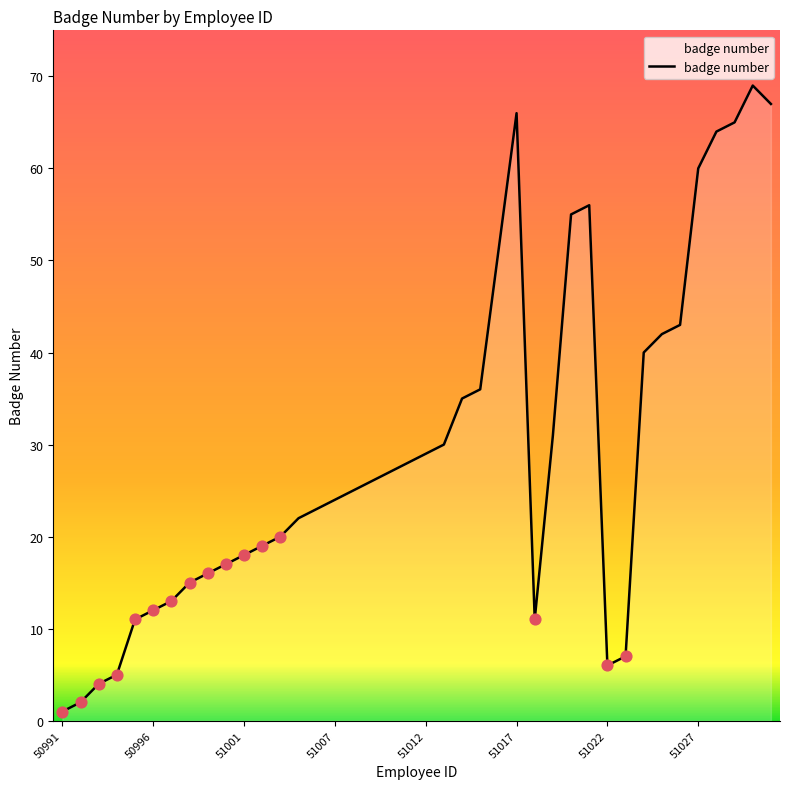

What is the greatest value displayed?

69